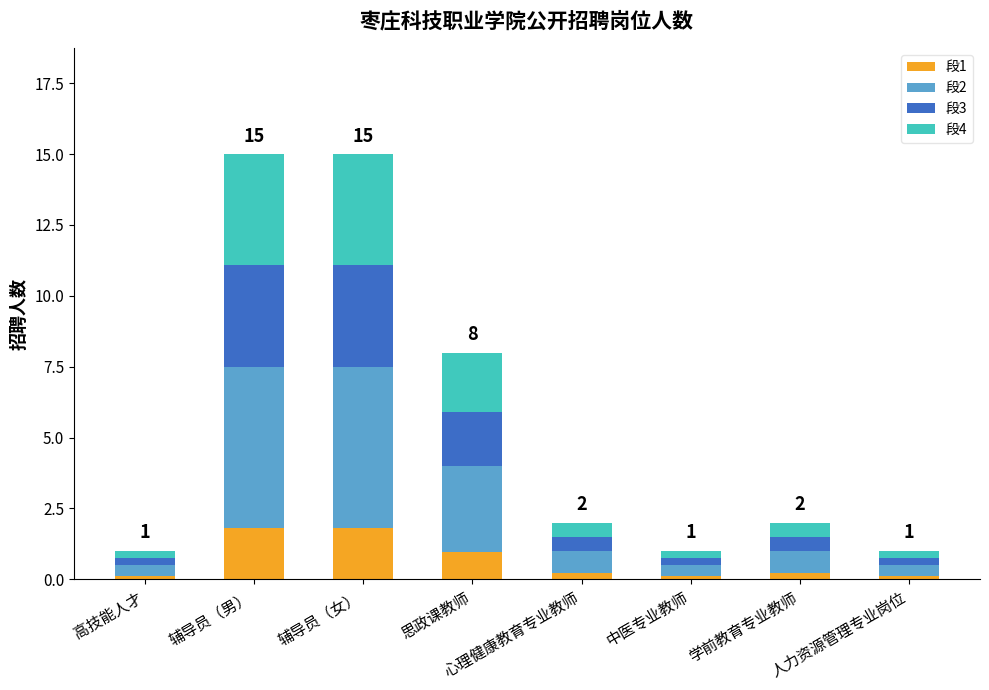

What is the maximum value for 段1?

1.8